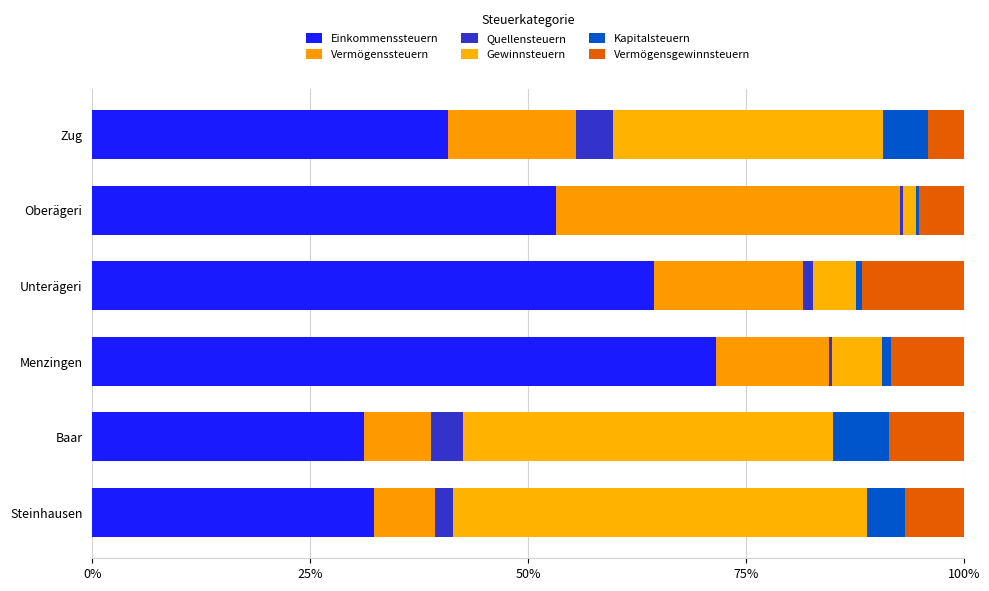

Count the number of categories in the chart.

6